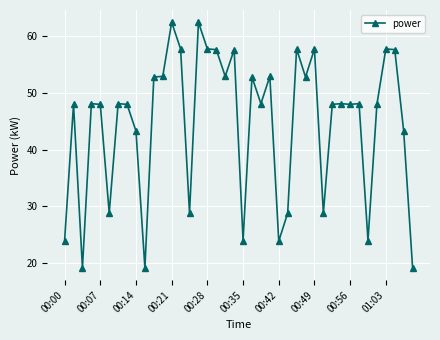

What is the maximum value shown in the chart?

62.3